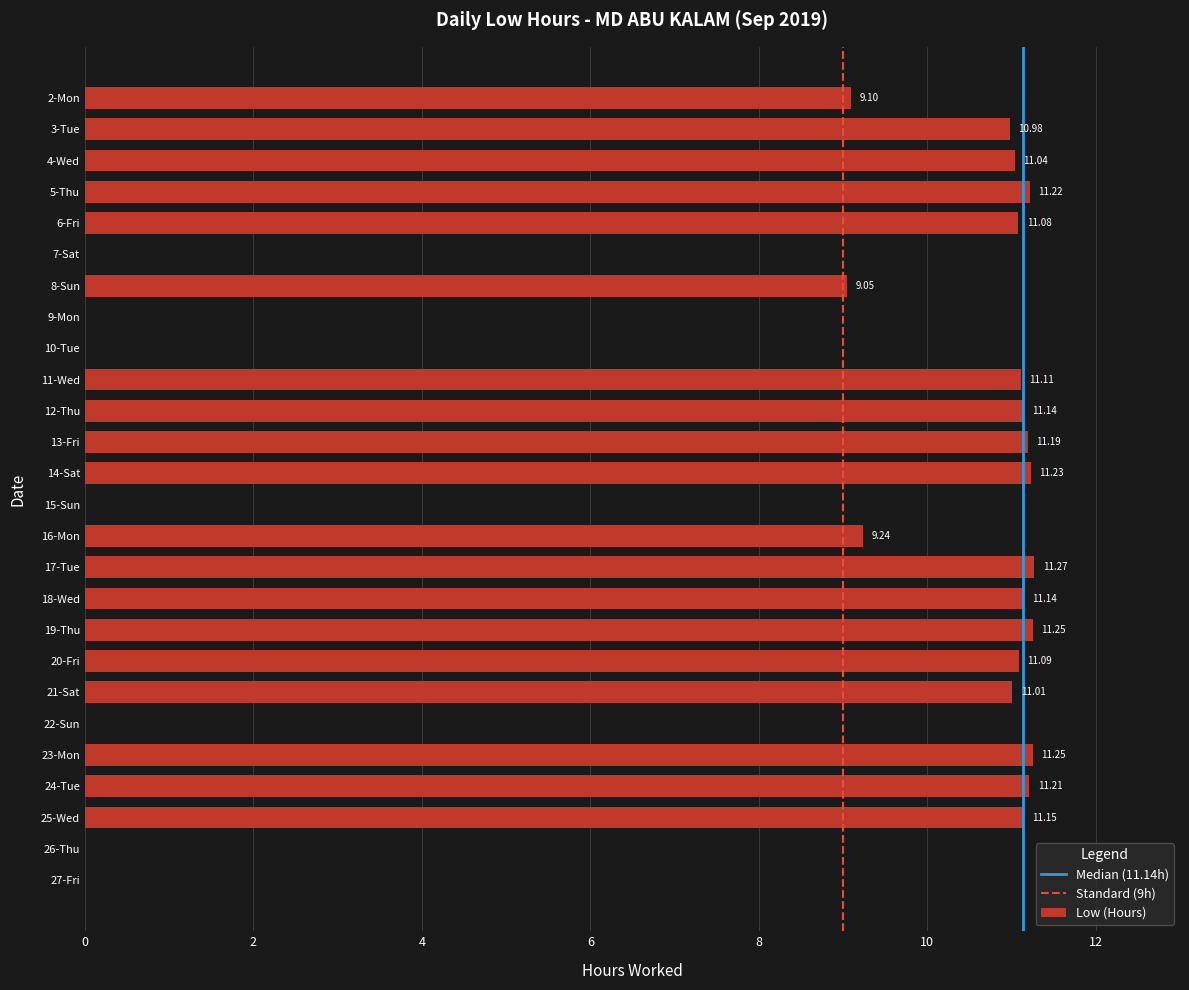

Are the bars horizontal?

Yes